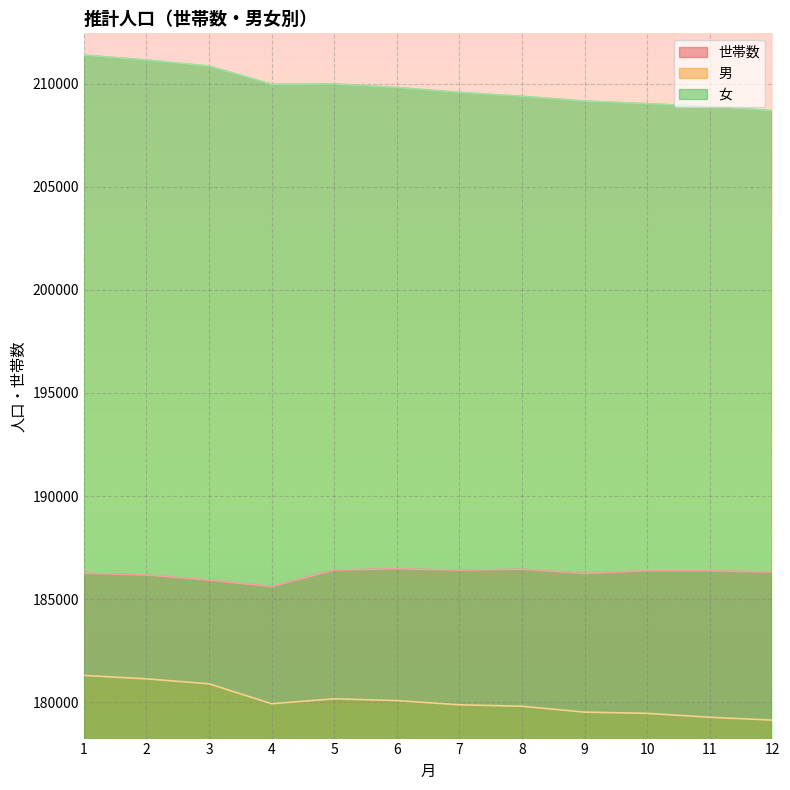

Rank the series by their average value, from highest to lowest.

女, 世帯数, 男